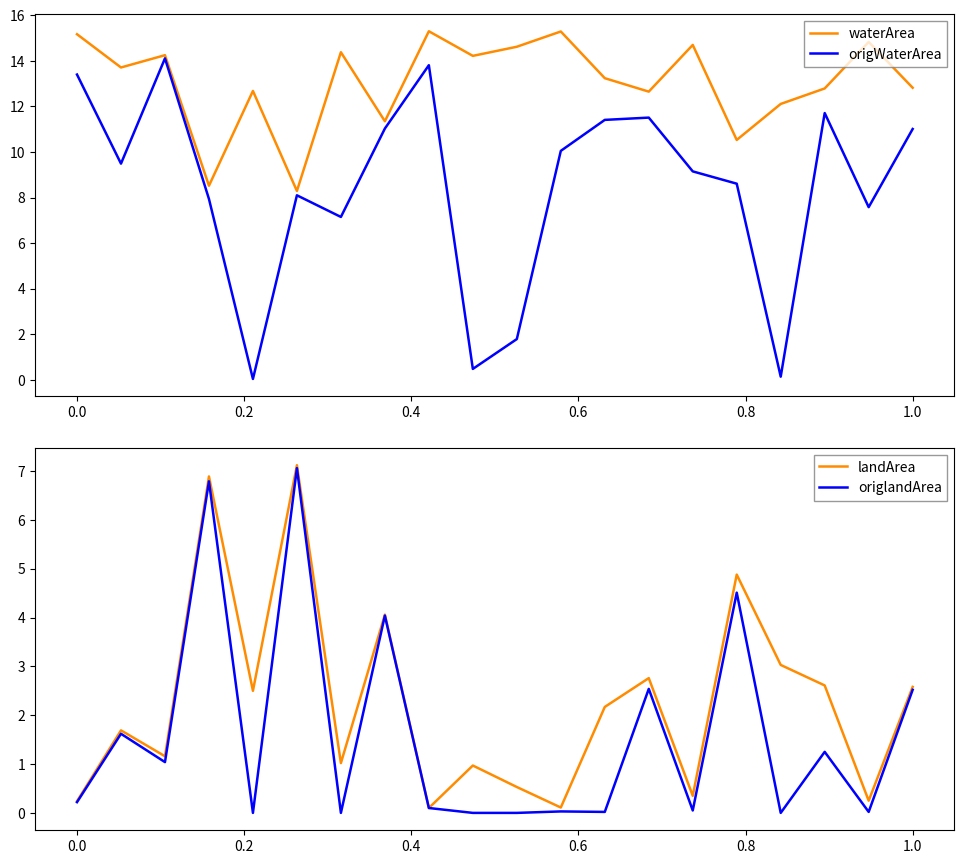

True or false: waterArea has a value of 25.3 at 0.0.

False